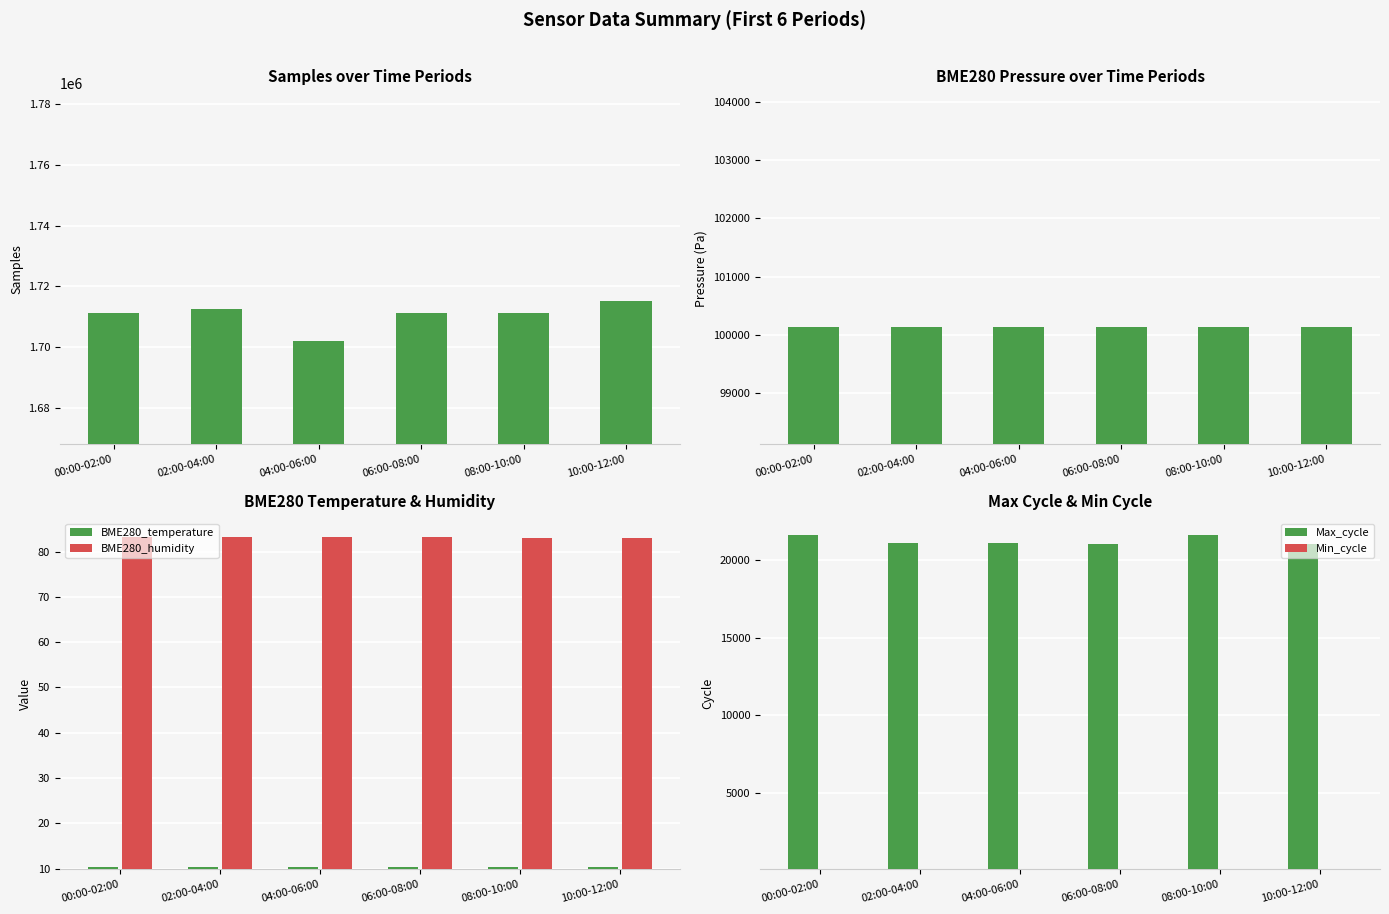

At which category is the sum across all series the highest?

10:00-12:00